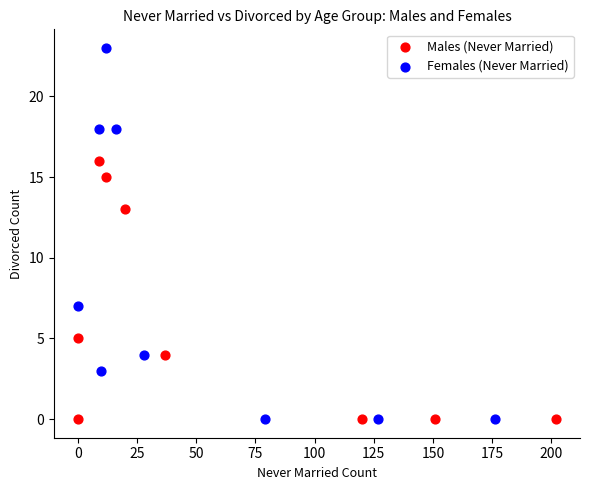

Which series contains the highest Y value?

Females (Never Married)